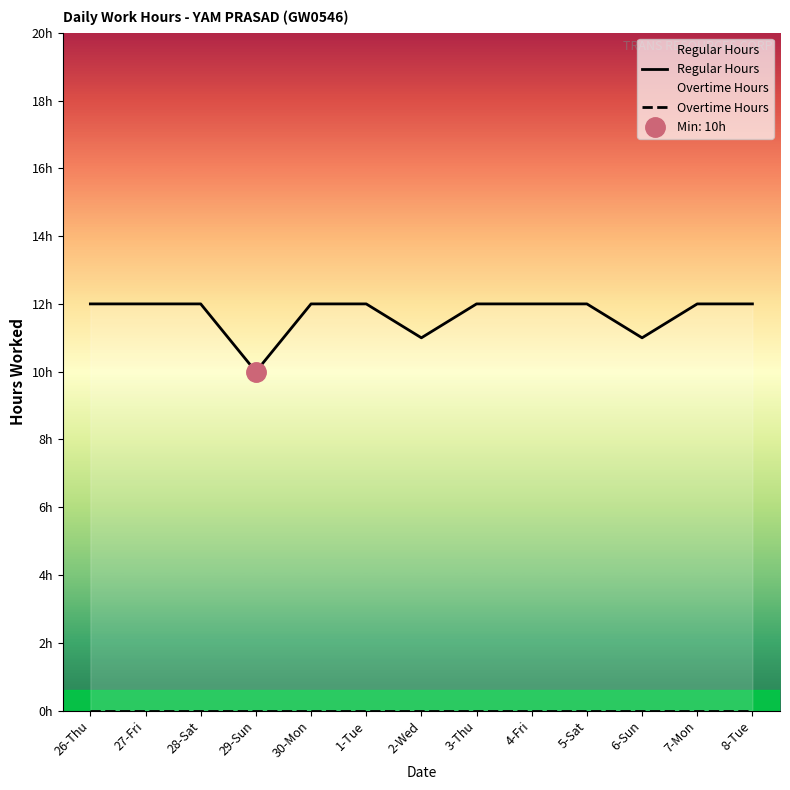

Which series has the largest range (max minus min)?

Regular Hours